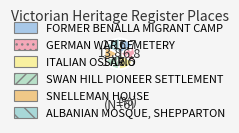

Count the number of slices in the pie.

6